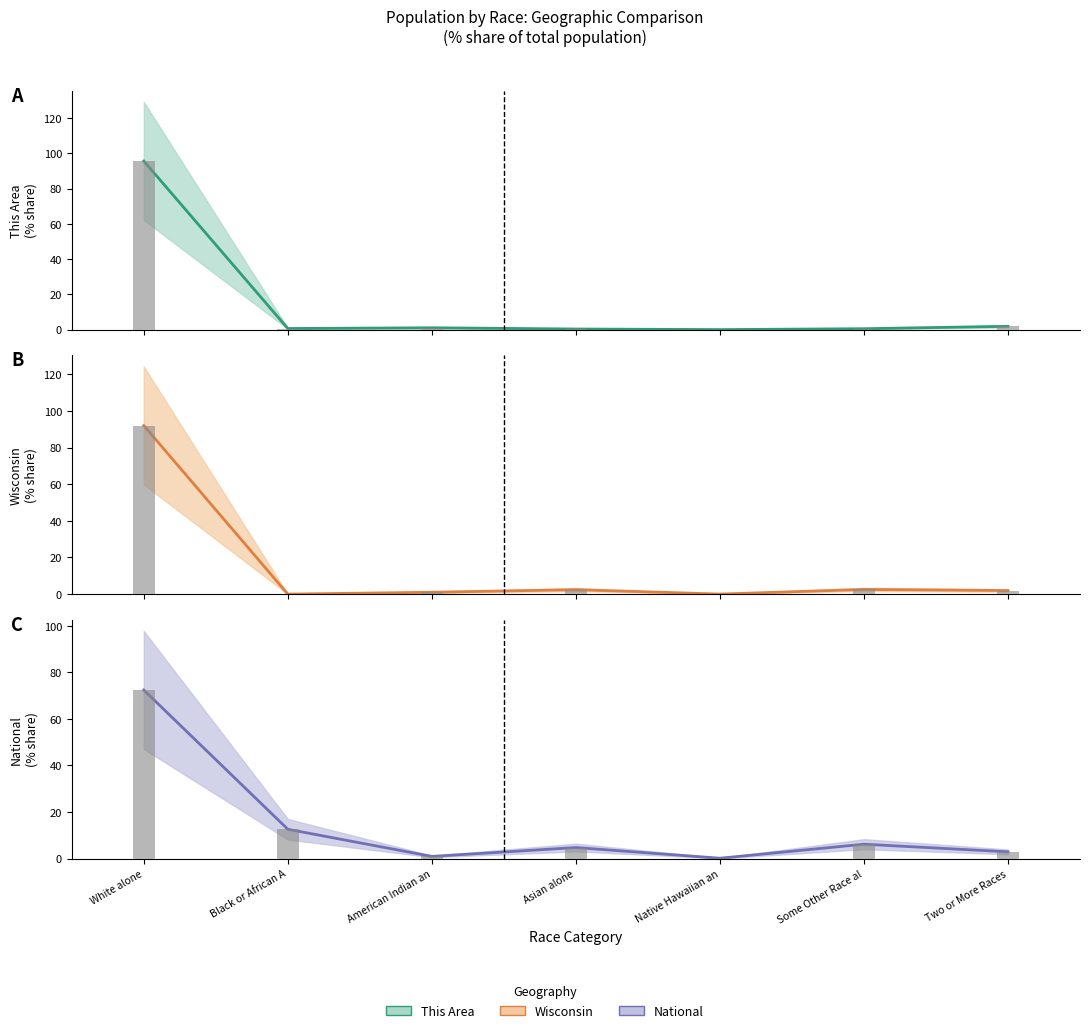

What is the value of the Wisconsin bar at the 3rd from the left?

1.0